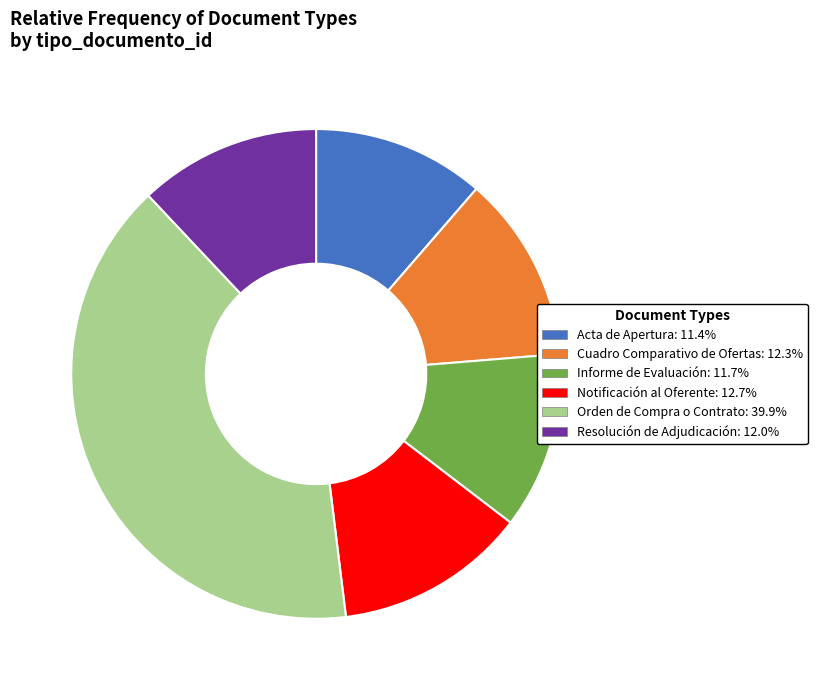

Combined, do Orden de Compra o Contrato: 39.9% and Cuadro Comparativo de Ofertas: 12.3% account for over 50%?

Yes